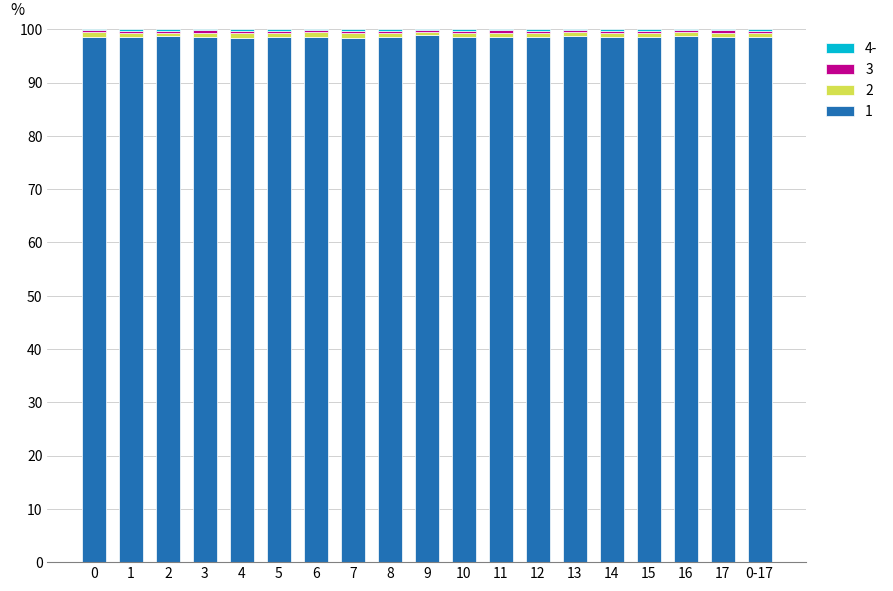

Count the 2 values in the range 0 to 1.

19